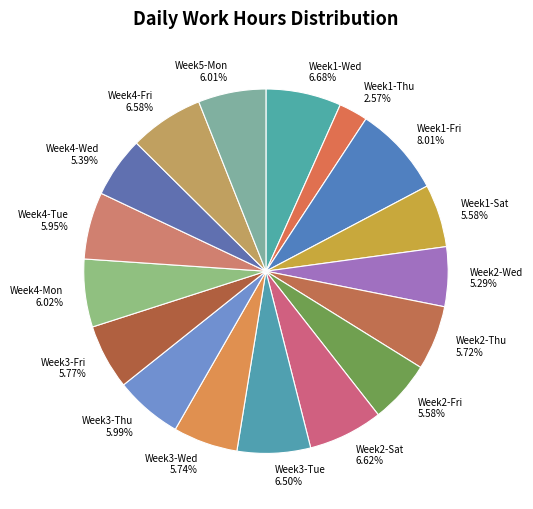

What is the ratio of the value at Week3-Fri to the value at Week5-Mon?

1.0